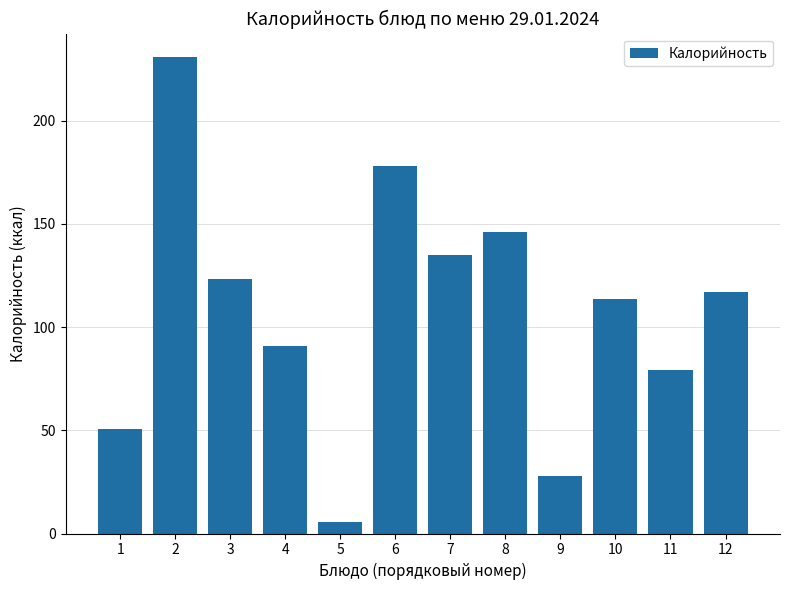

How many categories are shown in the chart?

12